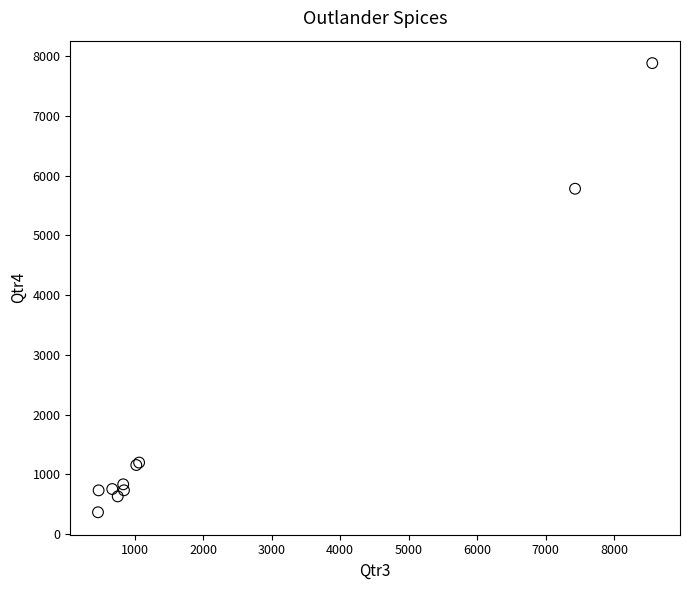

What Y value in the scatter plot is closest to 4126?

5783